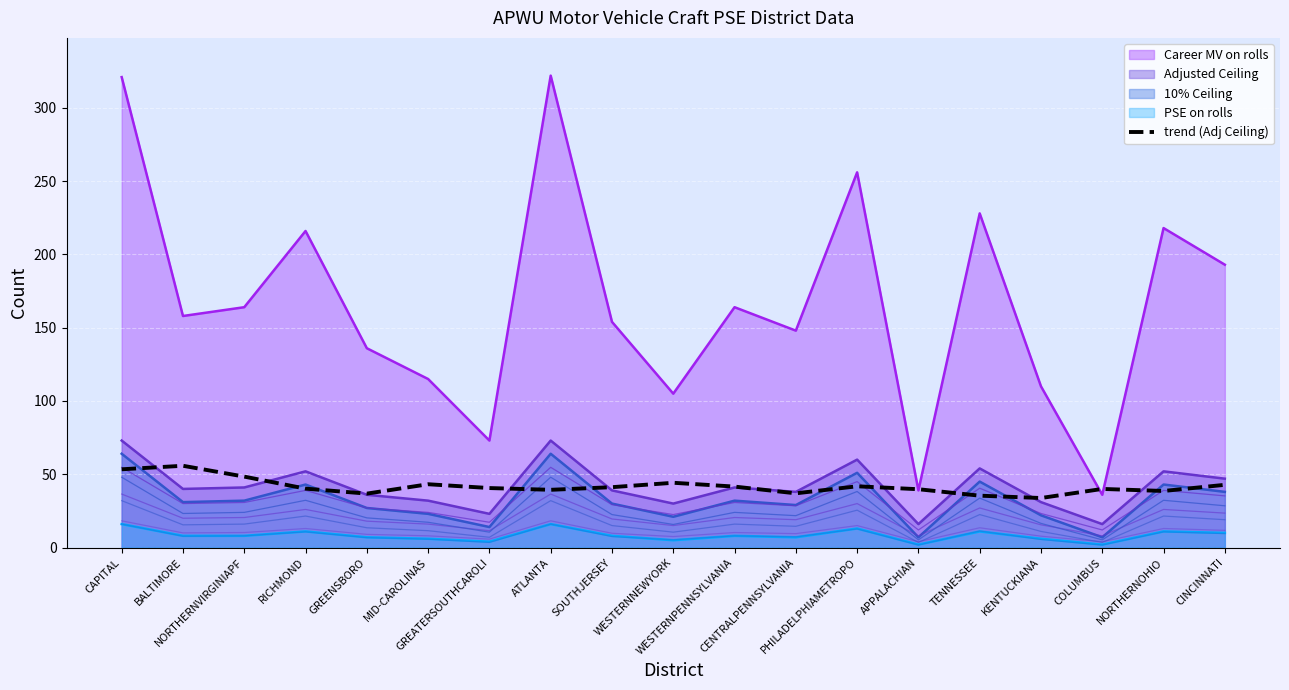

Does the chart display data point markers on the line(s)?

No